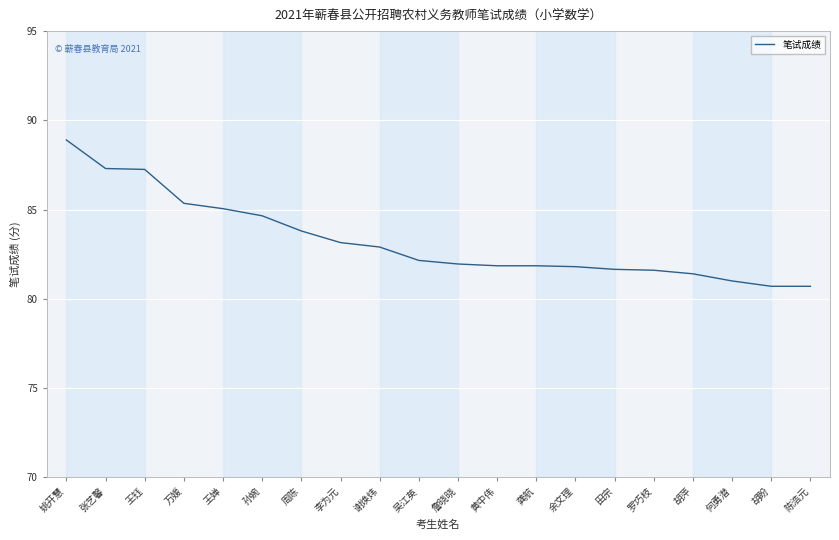

What is the difference between the values at 谢焕炜 and 罗巧枝?

1.3